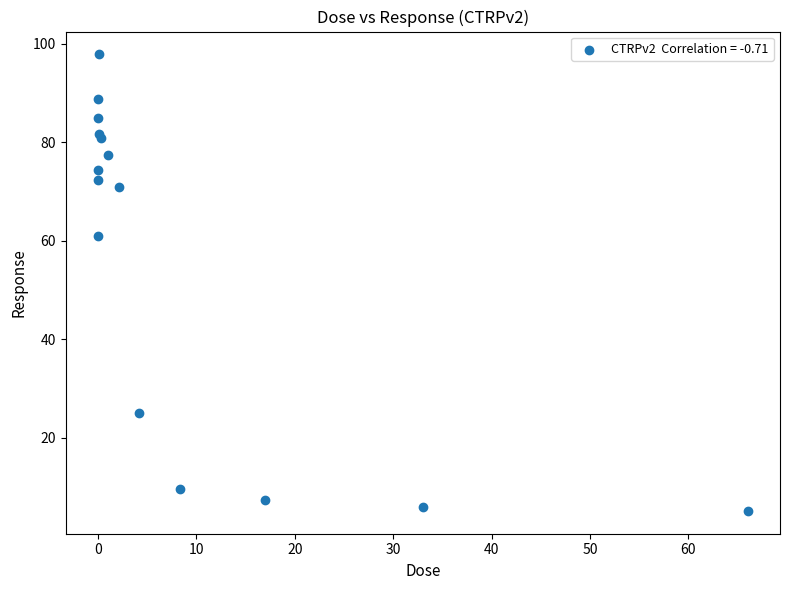

What Y value in the scatter plot is closest to 51?

60.9